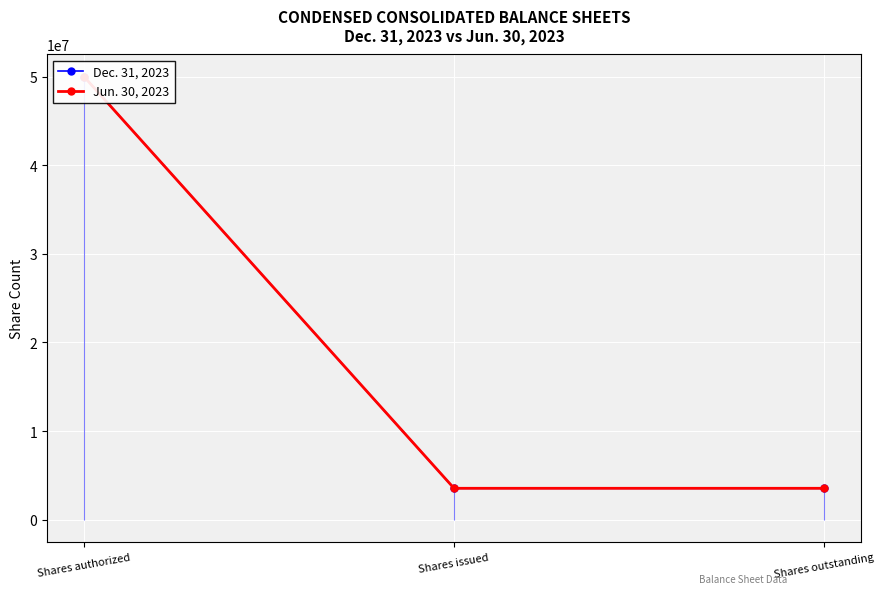

How many values in the Jun. 30, 2023 series exceed 3545309?

1